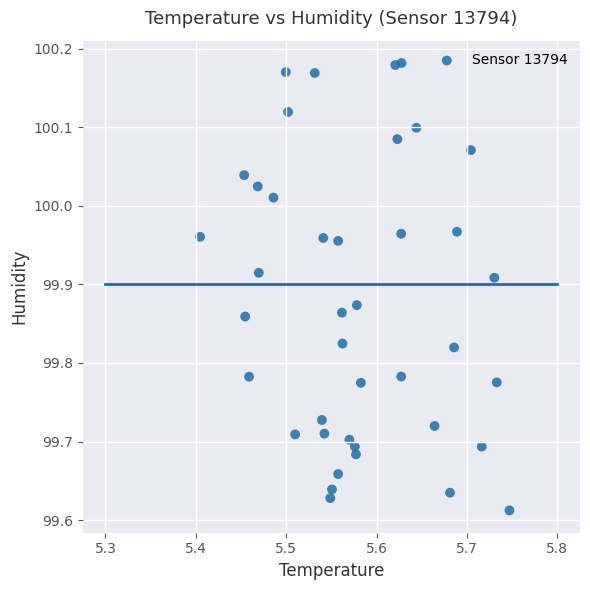

What is the range of Y values (max minus min)?

0.6